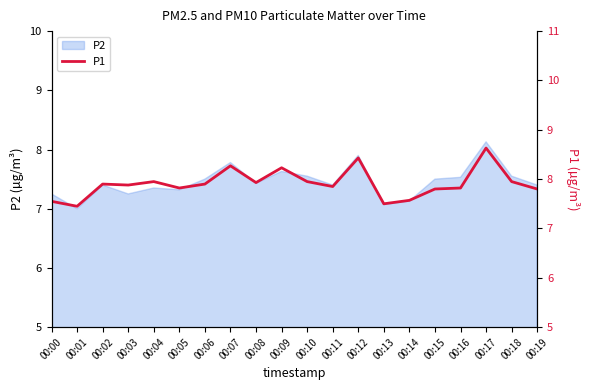

What is the minimum value shown in the chart?

7.5